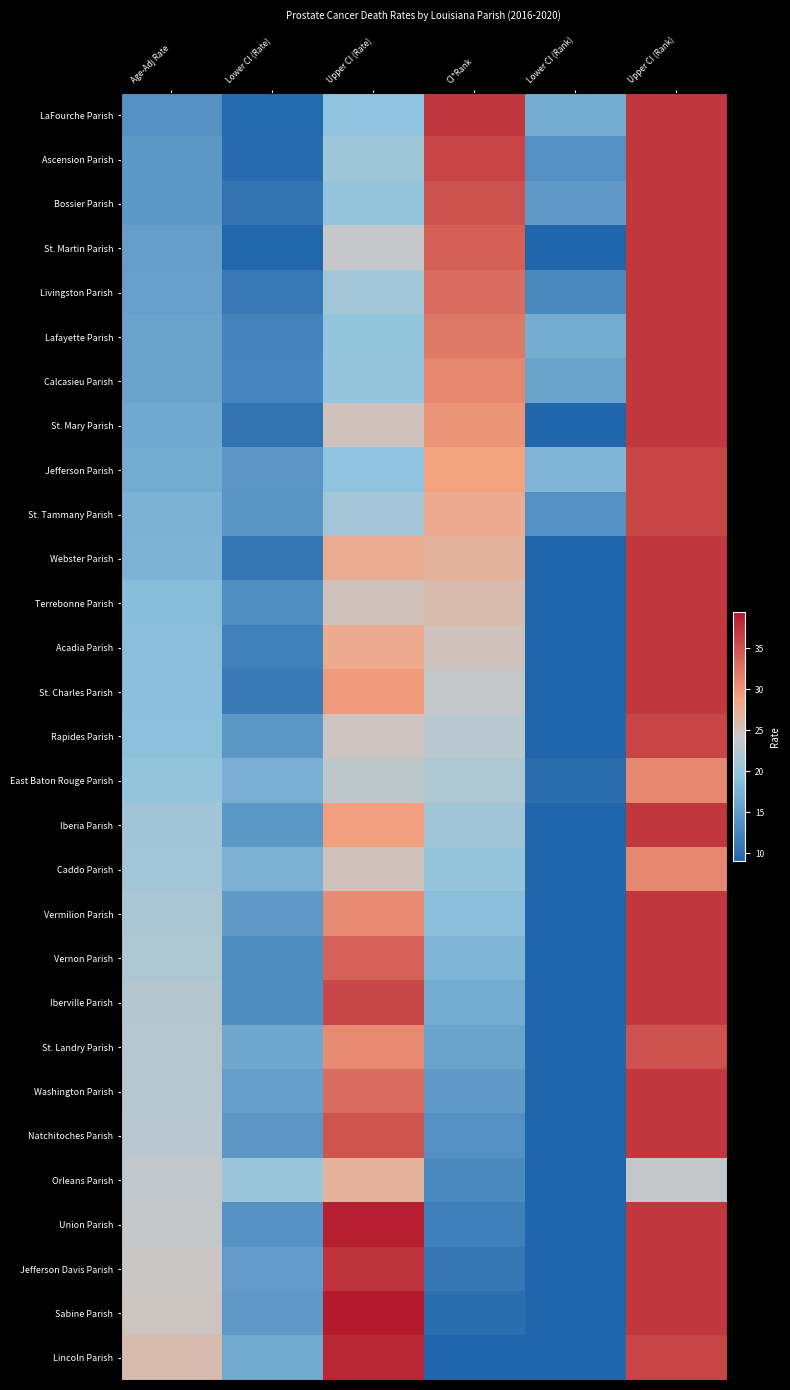

The value of St. Landry Parish at CI*Rank is 10.6. True or false?

False